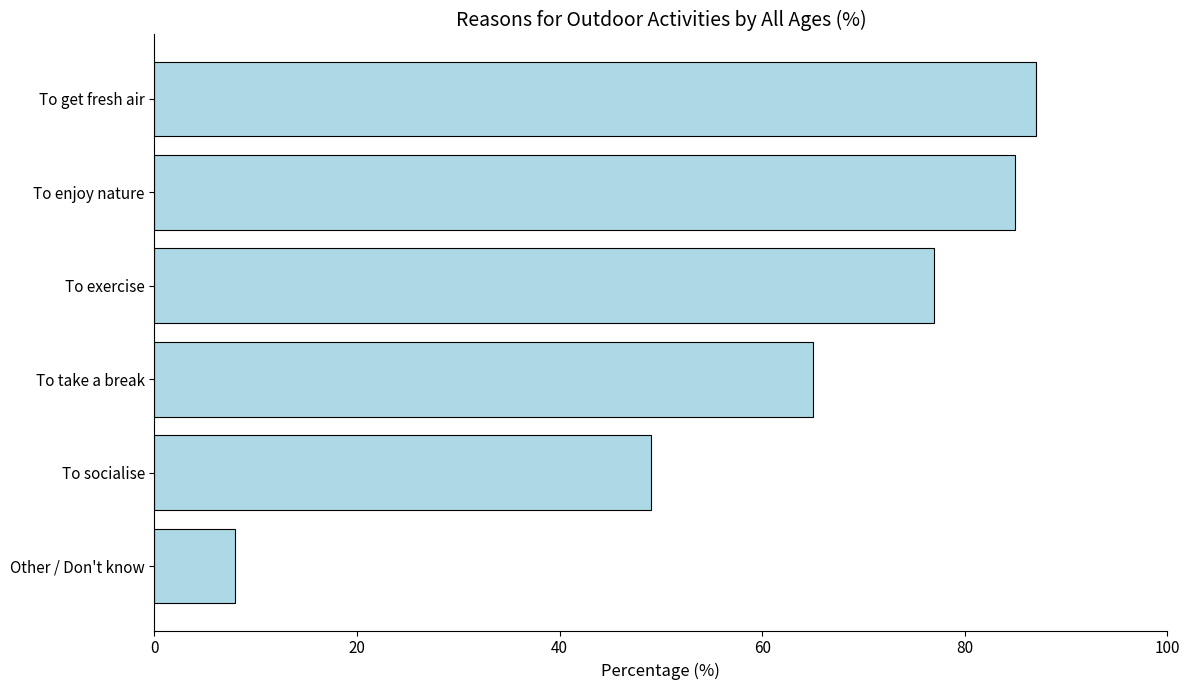

The value at To get fresh air is 53. True or false?

False